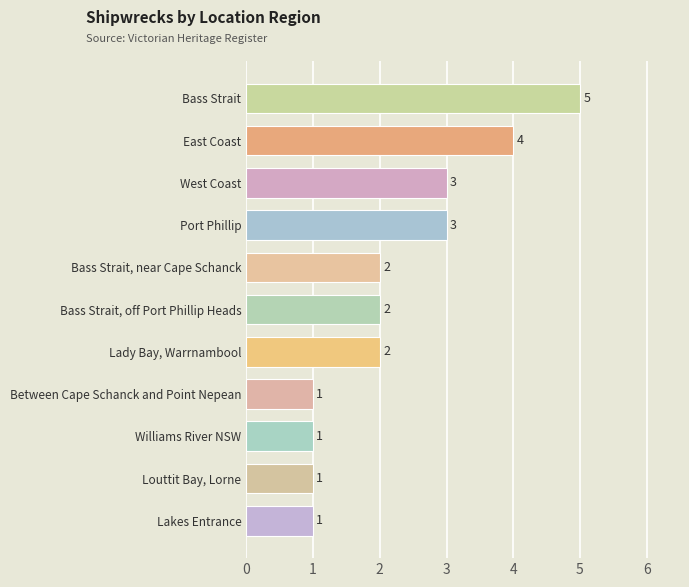

Count the number of data series in this chart.

1